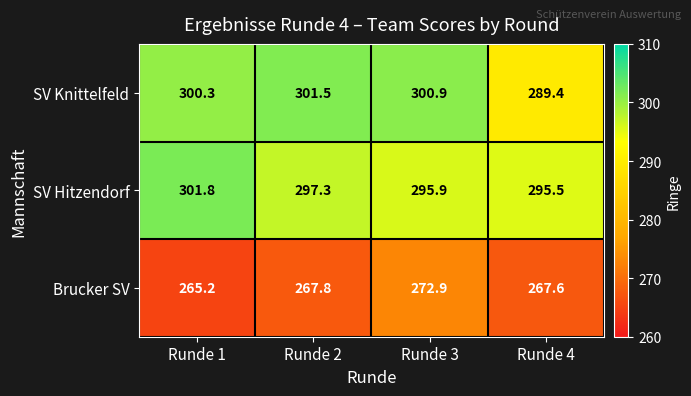

What is the greatest value displayed?

301.8